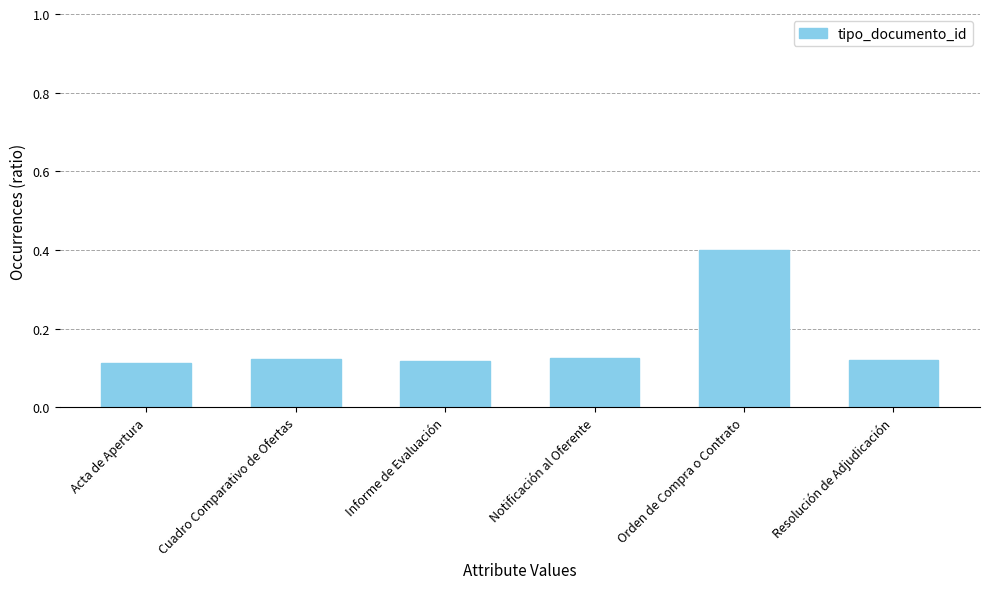

What is the label of the 3rd bar from the right?

Notificación al Oferente